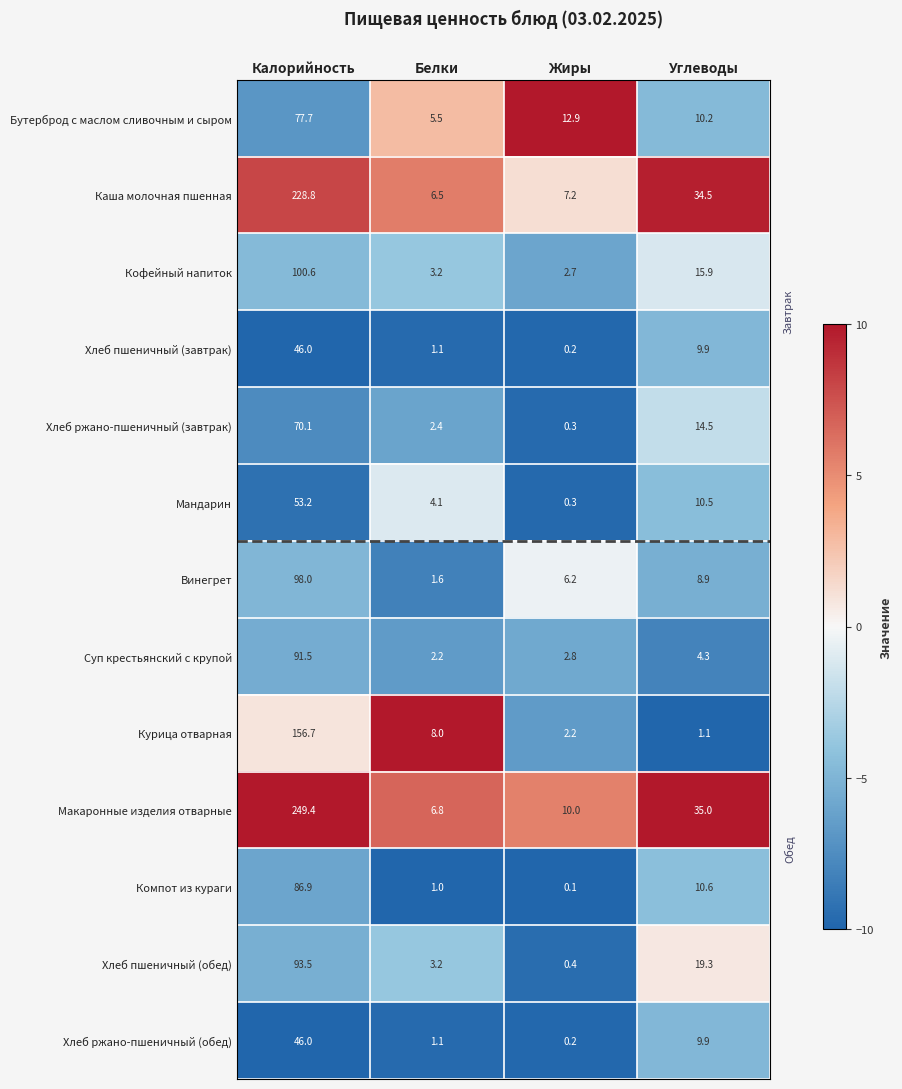

At which label is Каша молочная пшенная closest to 117?

Углеводы